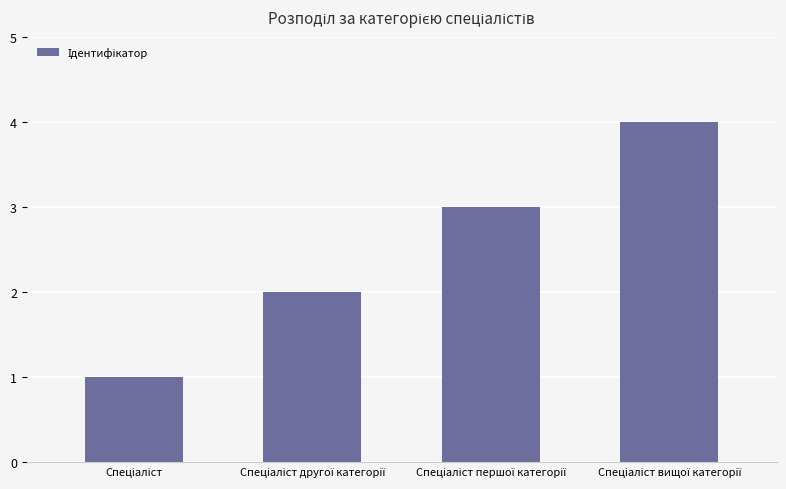

What is the maximum value shown in the chart?

4